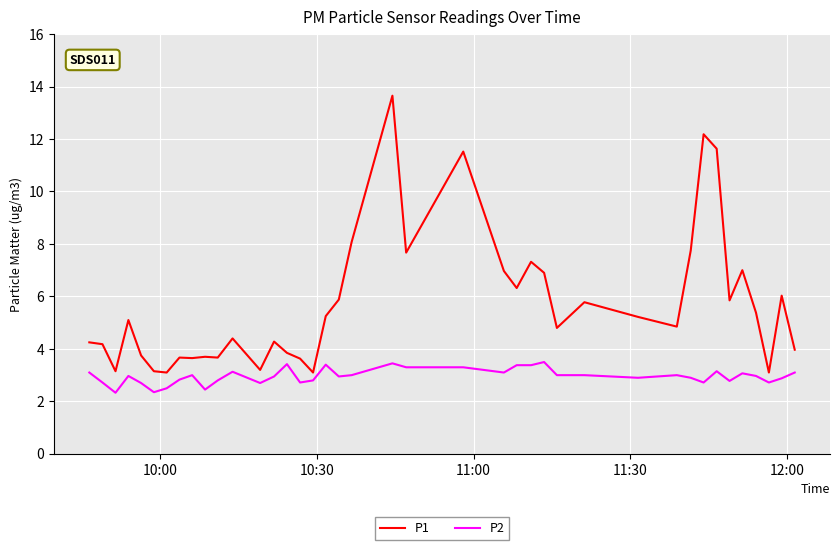

What is the difference between the maximum and minimum values in the P2 series?

1.2